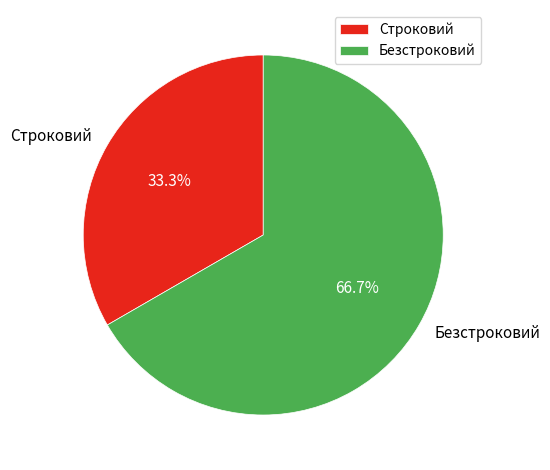

Do Строковий and Безстроковий together represent more than half of the pie?

Yes